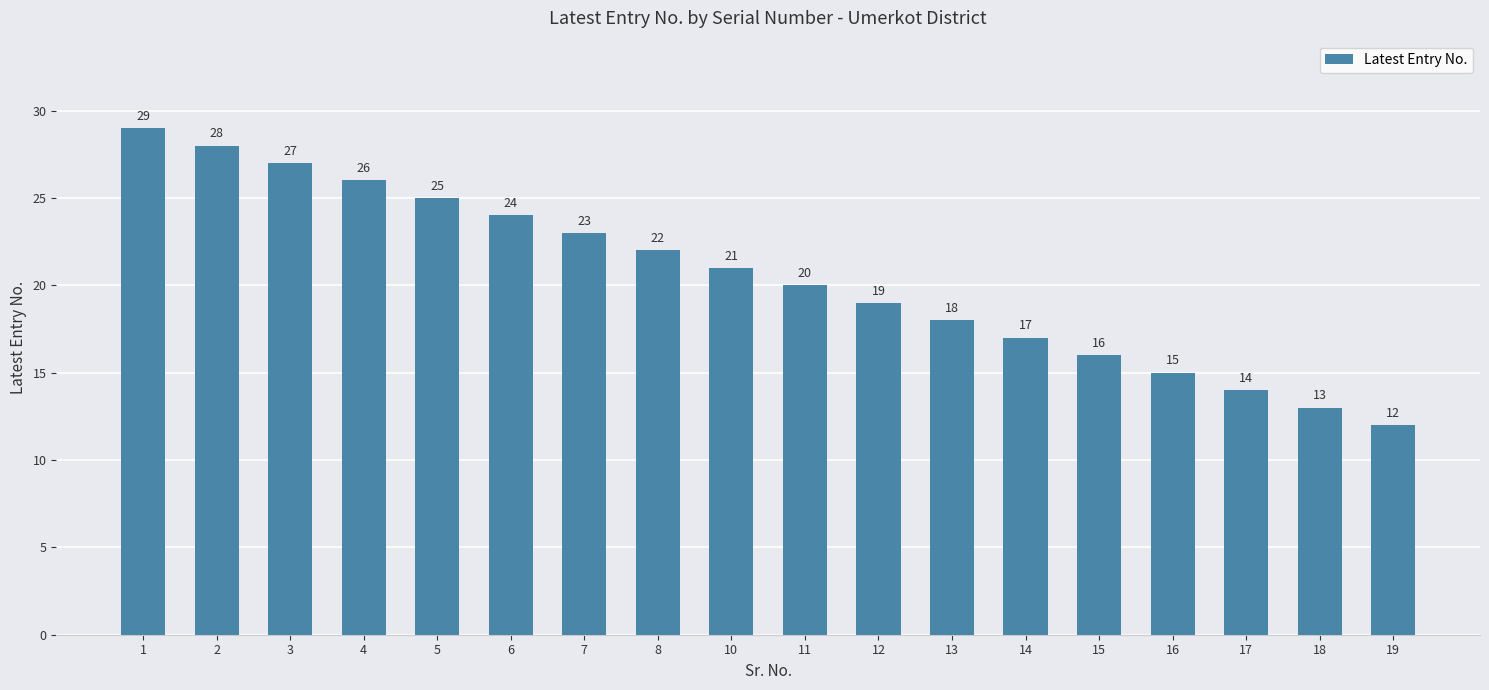

At which label does the data first exceed 21?

1